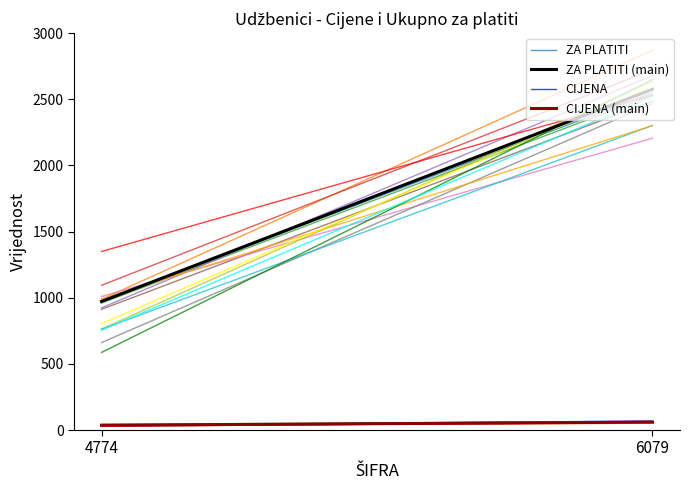

Reading right to left, transcribe all the data shown in this chart.

ZA PLATITI: 2575.7	972.0
CIJENA: 59.9	36.0